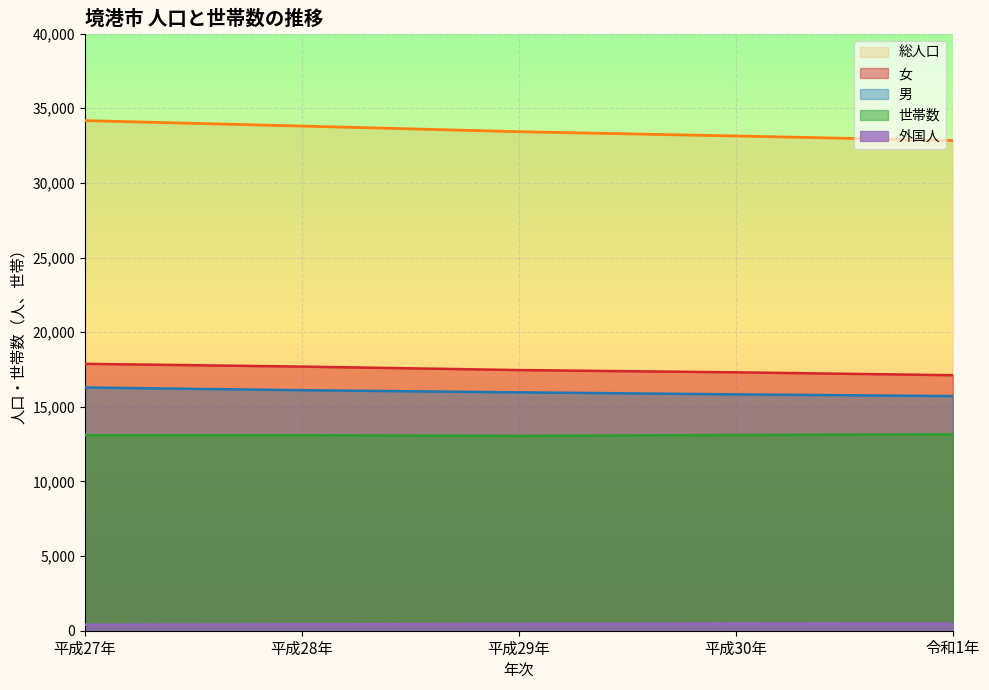

The value of 女 at 平成27年 is 10445. True or false?

False